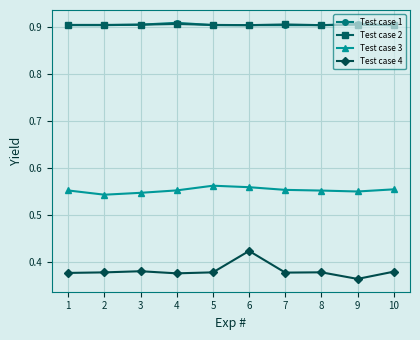

True or false: Test case 4 and Test case 2 intersect in this chart.

False